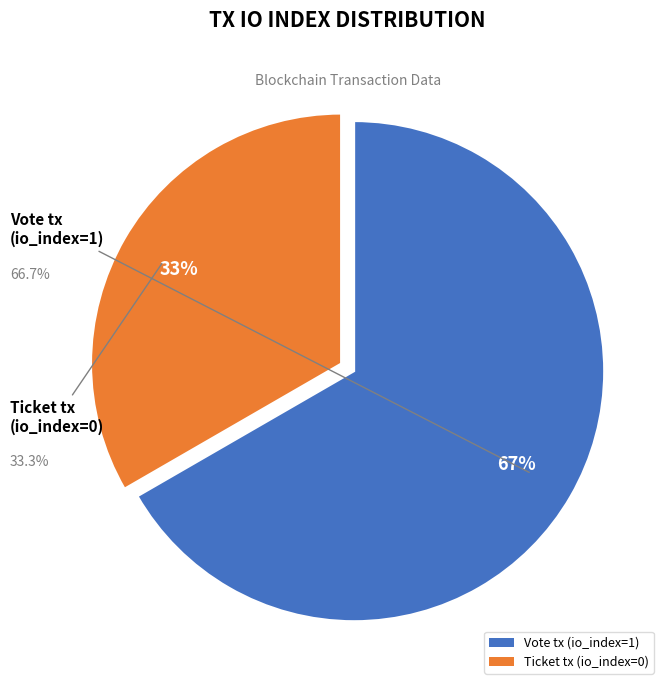

To the nearest percent, what portion does Vote tx (io_index=1) represent?

67%